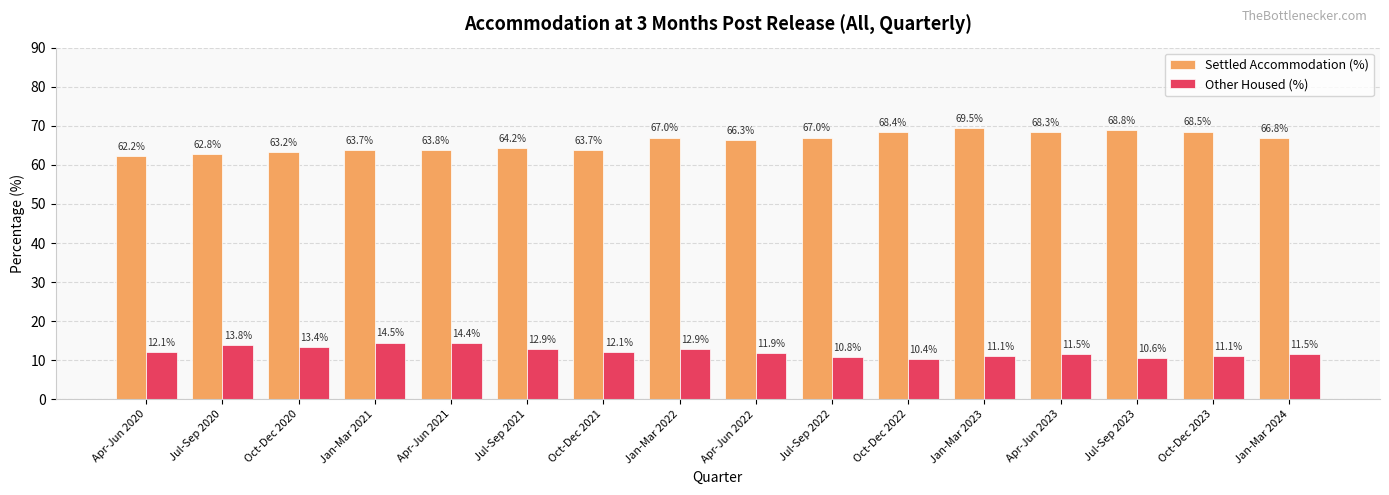

What is the difference between the maximum and minimum values in the Settled Accommodation (%) series?

7.3